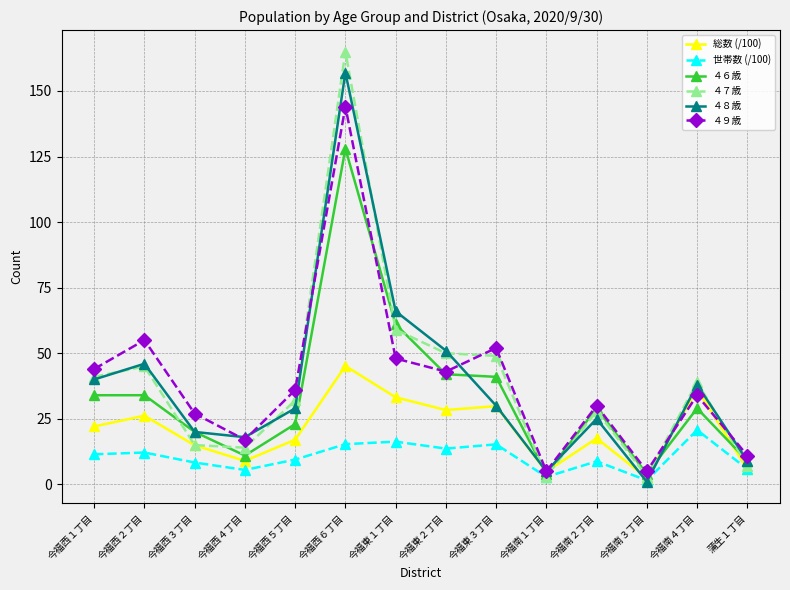

Which series has the largest range (max minus min)?

４７歳